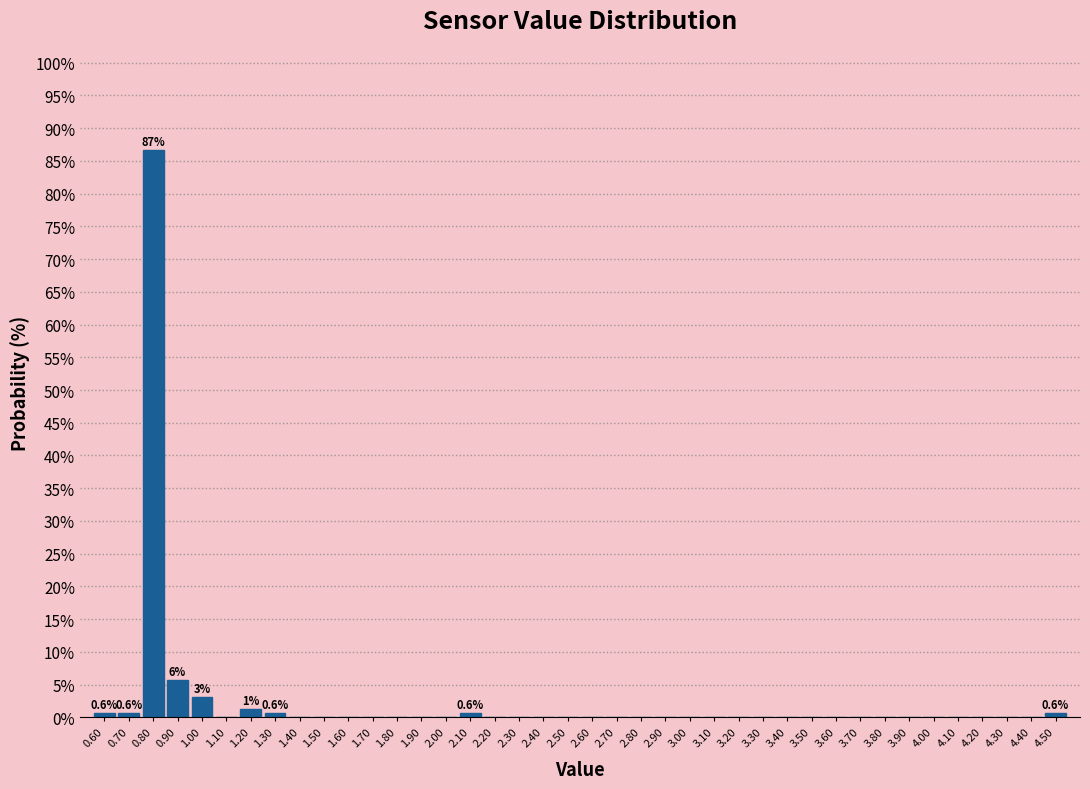

Over which range of the x-axis is the bar tallest?

0.75 to 0.85